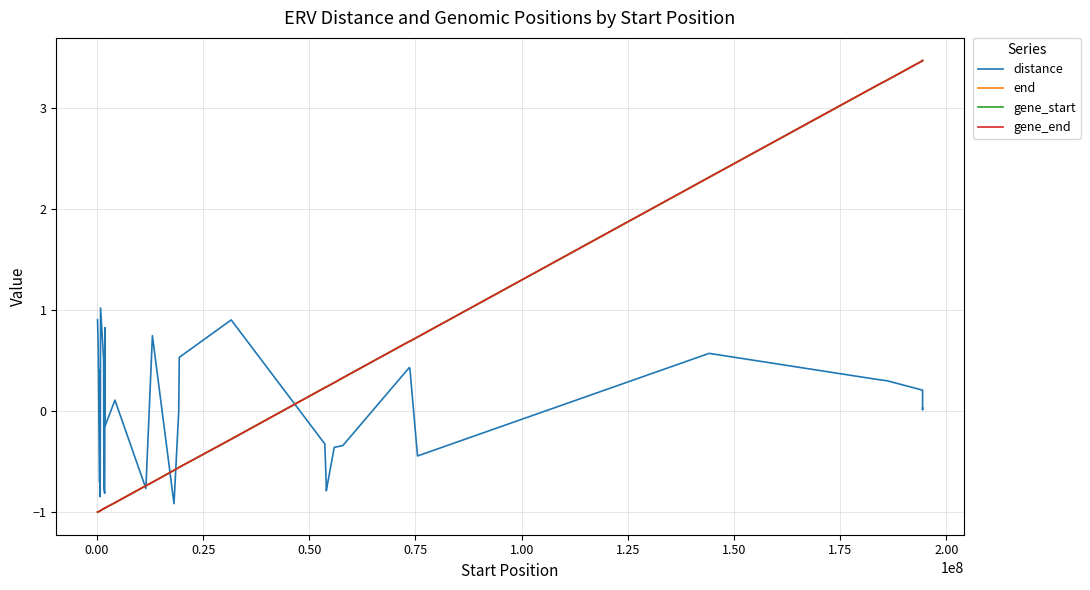

Reading right to left, list all the values displayed in this chart.

distance: 0.0	0.0	0.2	0.3	0.3	0.6	-0.4	0.4	0.4	-0.3	-0.4	-0.8	-0.7	-0.3	0.9	0.5	0.0	-0.9	0.8	-0.8	0.1	0.1	-0.1	0.2	0.2	0.2	0.8	-0.8	-0.8	-0.4	0.5	1.0	-0.3	-0.5	-0.8	-0.5	0.4	-0.7	0.6	0.9
end: 3.5	3.5	3.5	3.3	3.2	2.3	0.7	0.7	0.7	0.3	0.3	0.2	0.2	0.2	-0.3	-0.6	-0.6	-0.6	-0.7	-0.7	-0.9	-0.9	-1.0	-1.0	-1.0	-1.0	-1.0	-1.0	-1.0	-1.0	-1.0	-1.0	-1.0	-1.0	-1.0	-1.0	-1.0	-1.0	-1.0	-1.0
gene_start: 3.5	3.5	3.5	3.3	3.2	2.3	0.7	0.7	0.7	0.3	0.3	0.2	0.2	0.2	-0.3	-0.6	-0.6	-0.6	-0.7	-0.7	-0.9	-0.9	-1.0	-1.0	-1.0	-1.0	-1.0	-1.0	-1.0	-1.0	-1.0	-1.0	-1.0	-1.0	-1.0	-1.0	-1.0	-1.0	-1.0	-1.0
gene_end: 3.5	3.5	3.5	3.3	3.2	2.3	0.7	0.7	0.7	0.3	0.3	0.2	0.2	0.2	-0.3	-0.6	-0.6	-0.6	-0.7	-0.7	-0.9	-0.9	-1.0	-1.0	-1.0	-1.0	-1.0	-1.0	-1.0	-1.0	-1.0	-1.0	-1.0	-1.0	-1.0	-1.0	-1.0	-1.0	-1.0	-1.0